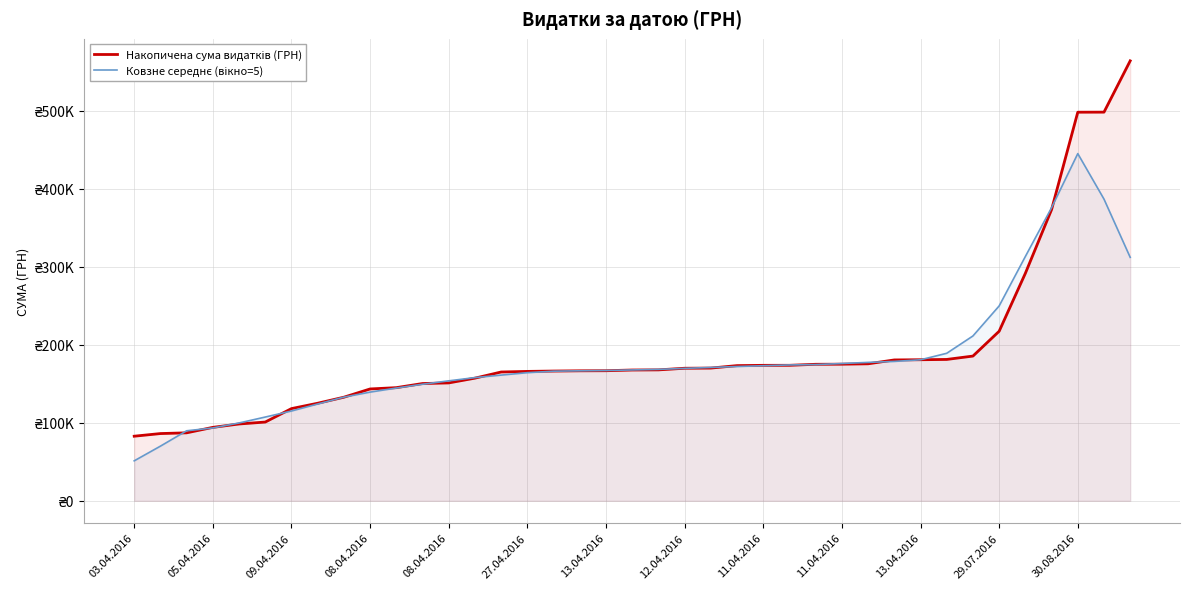

Which series ends up on top after the final intersection of Накопичена сума видатків (ГРН) and Ковзне середнє (вікно=5)?

Накопичена сума видатків (ГРН)